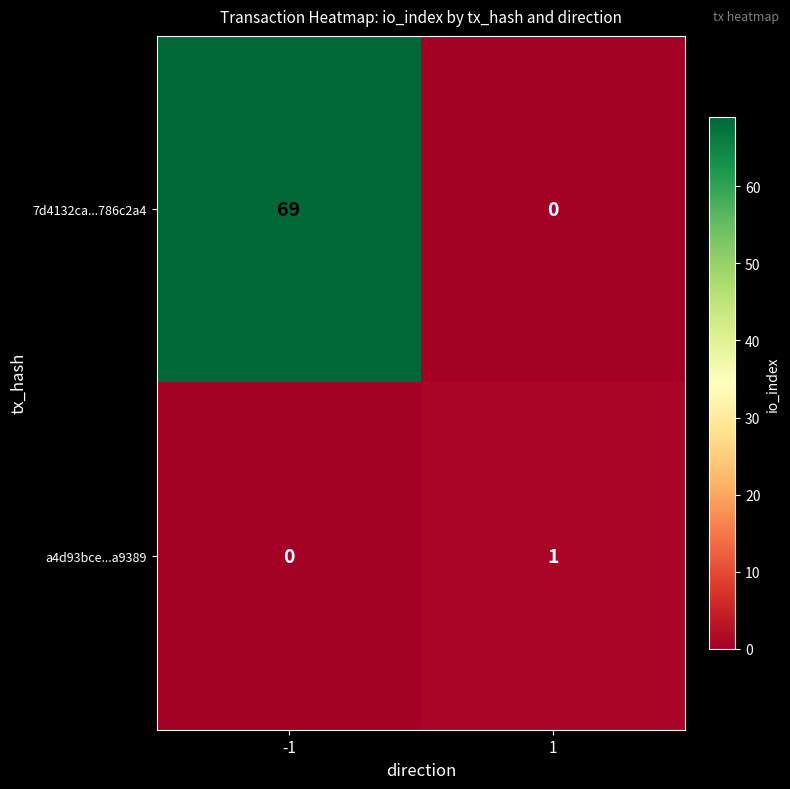

Reading right to left, list all the values displayed in this chart.

7d4132ca...786c2a4: 1=0	-1=69
a4d93bce...a9389: 1=1	-1=0